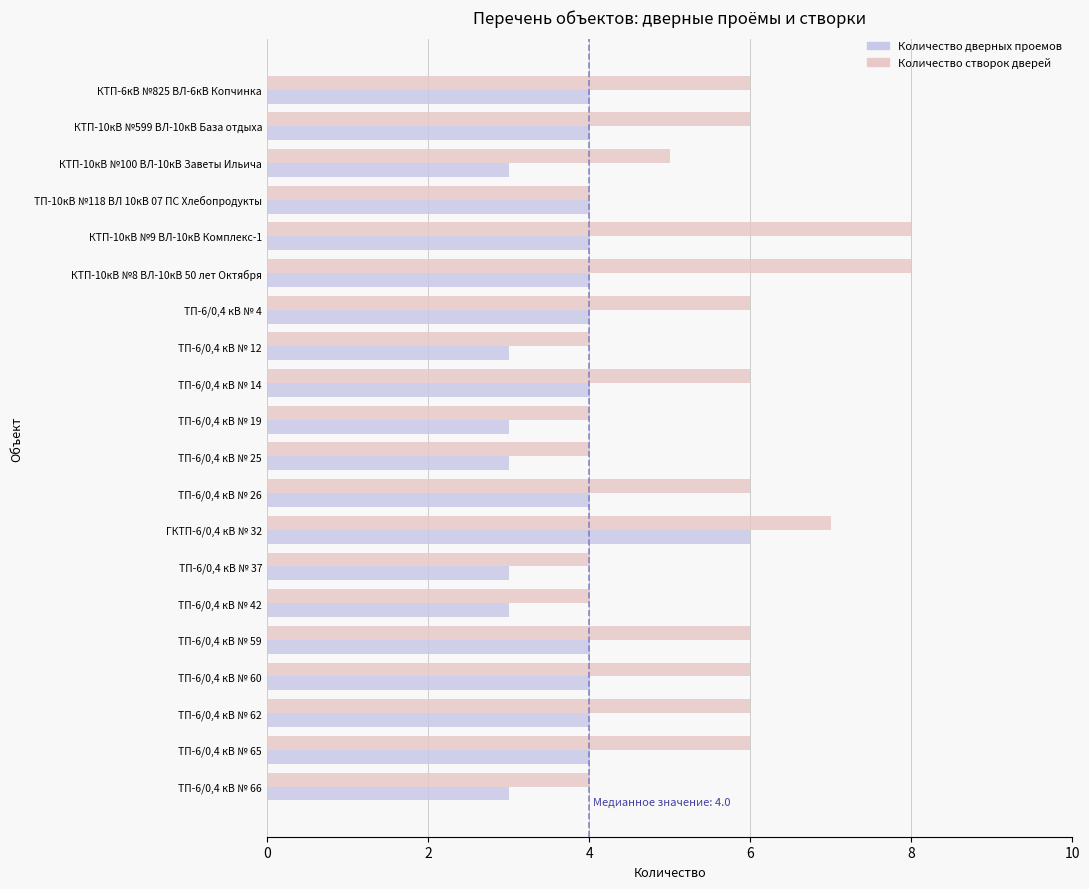

What is the difference between the maximum and minimum values in the Количество дверных проемов series?

3